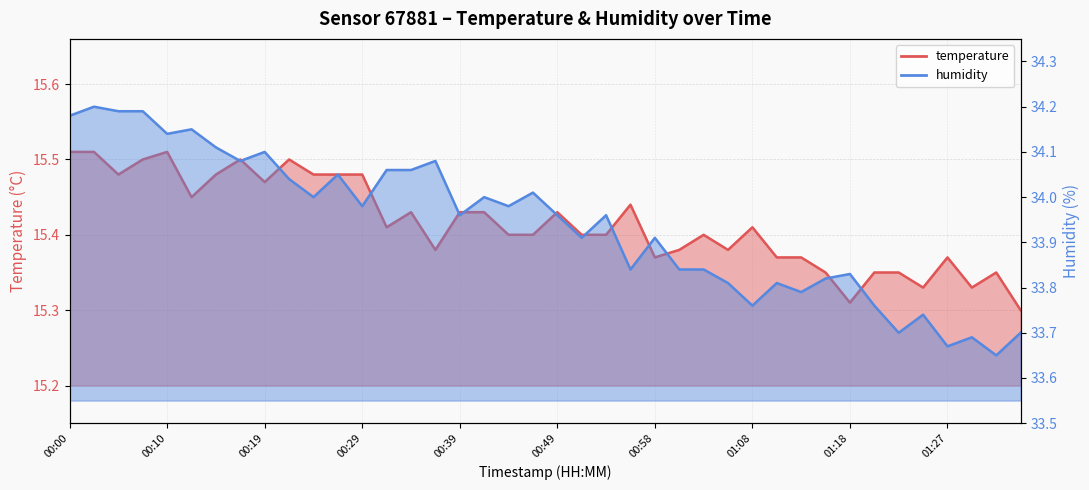

What is the label of the 6th point from the right?

01:23